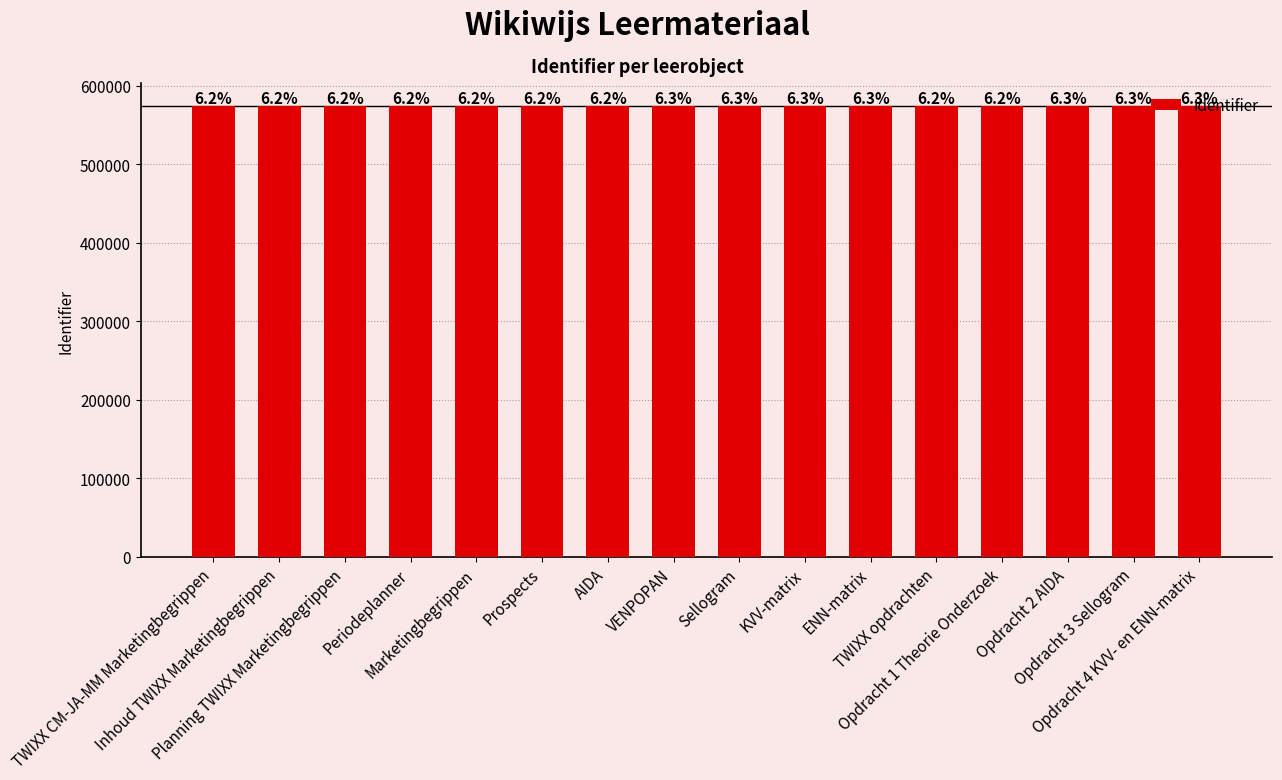

At which category does the chart reach its peak across all series?

Opdracht 4 KVV- en ENN-matrix